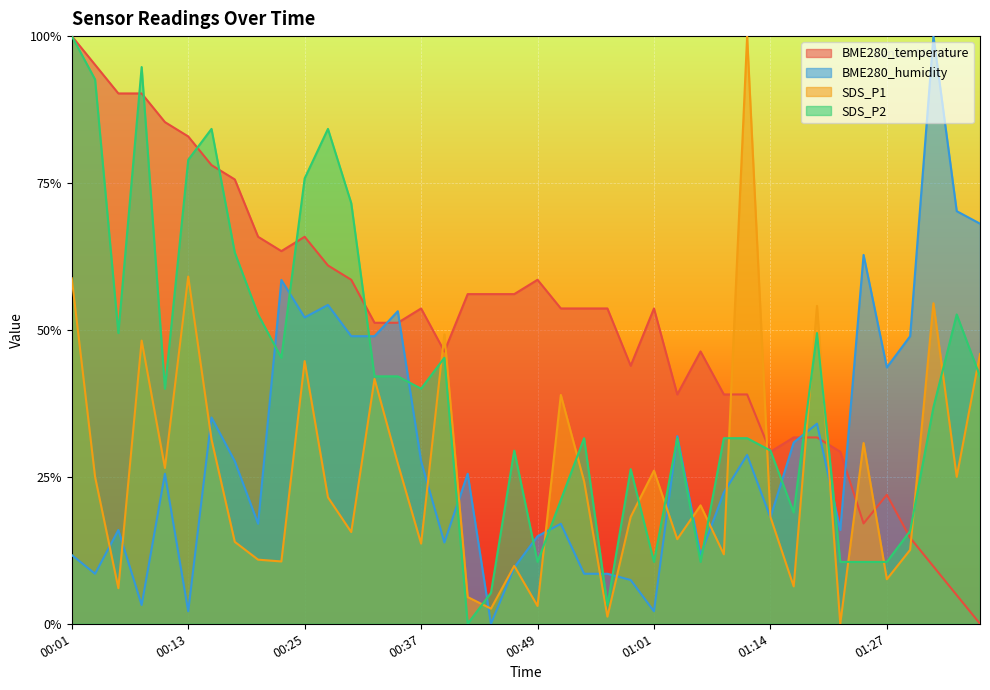

What is the sum of all BME280_temperature values?

20.5